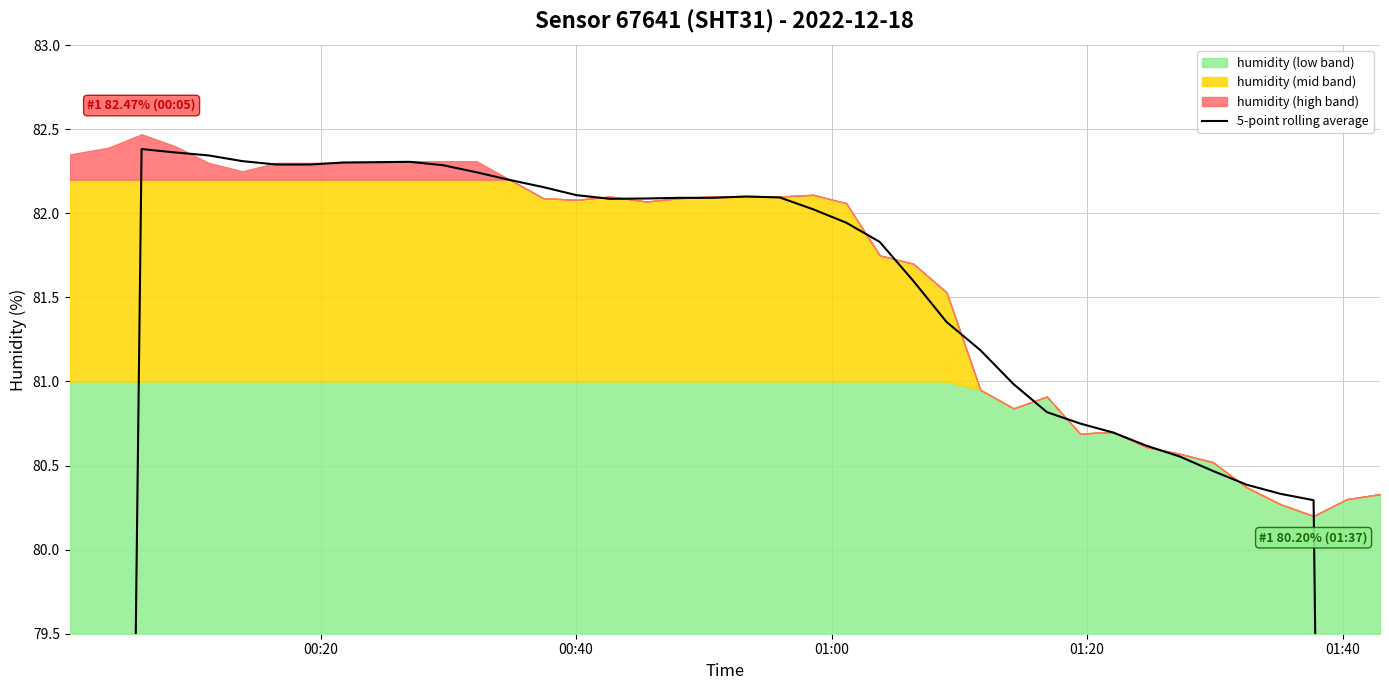

True or false: the data shows 30.0 at 7.

False